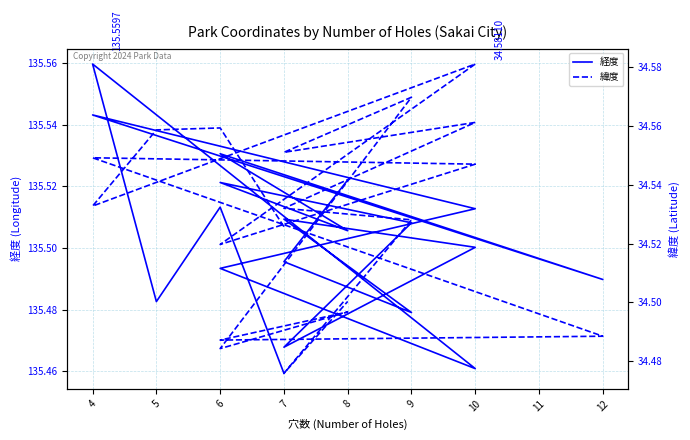

Which series has the largest total across all categories?

経度